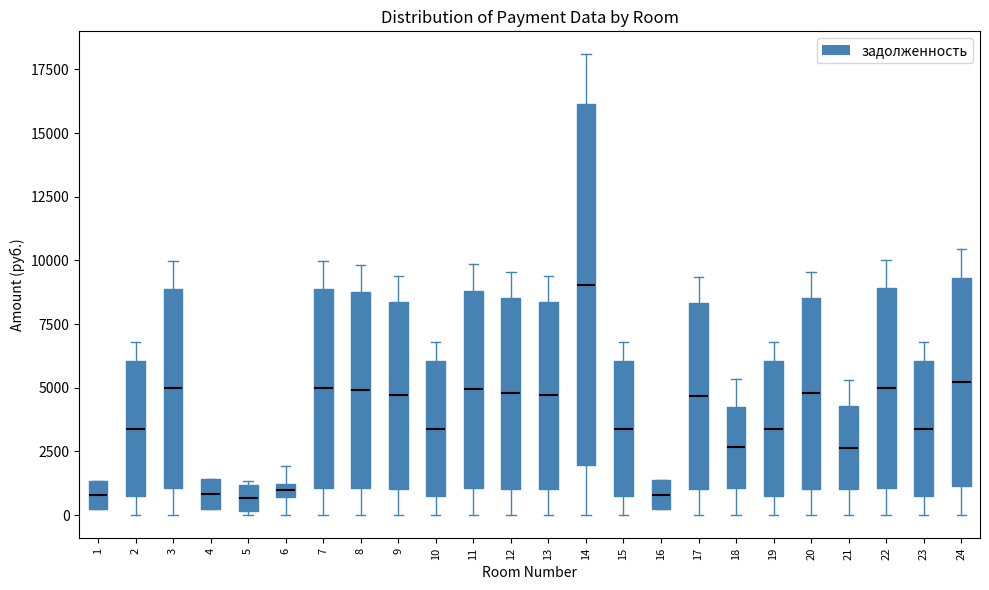

Comparing the boxes themselves (not the whiskers), which one is the tallest?

14